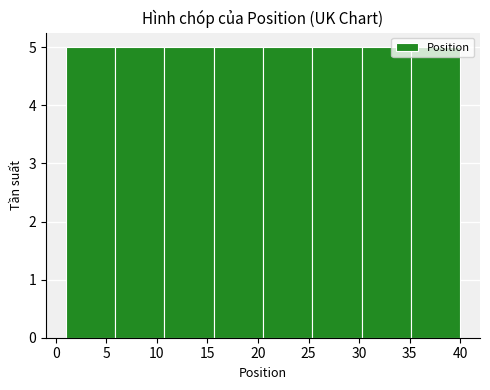

Reading left to right, list every bar in this chart as the range it spans on the x-axis followed by its height. Neither the bar edges nor the heights are printed on the chart, so give them approximately, as read against the axes.

1.0 to 6.0: 5
6.0 to 11.0: 5
11.0 to 15.5: 5
15.5 to 20.5: 5
20.5 to 25.5: 5
25.5 to 30.5: 5
30.5 to 35.0: 5
35.0 to 40.0: 5